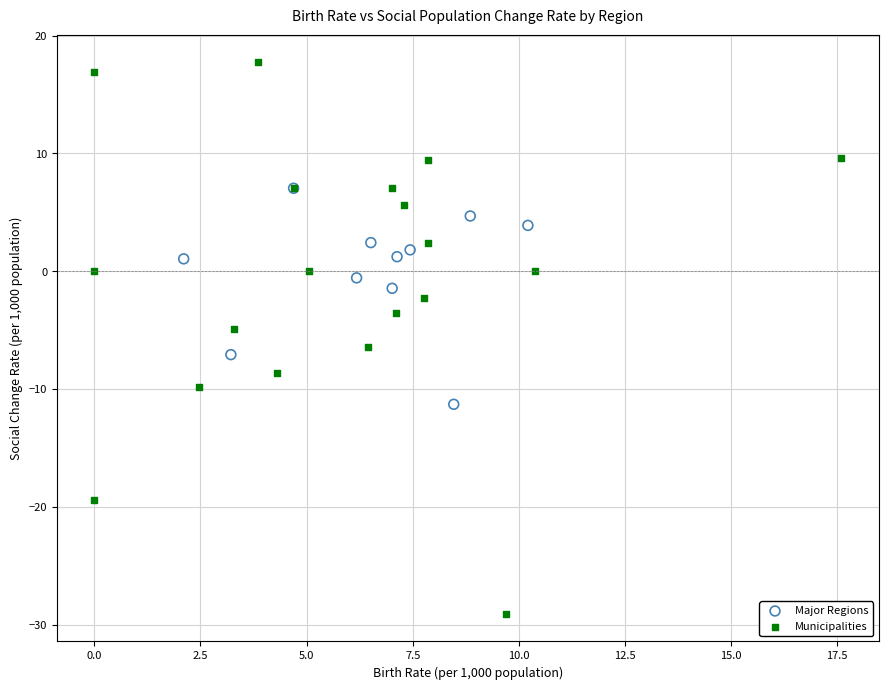

What are all the series names shown in the legend?

Major Regions, Municipalities